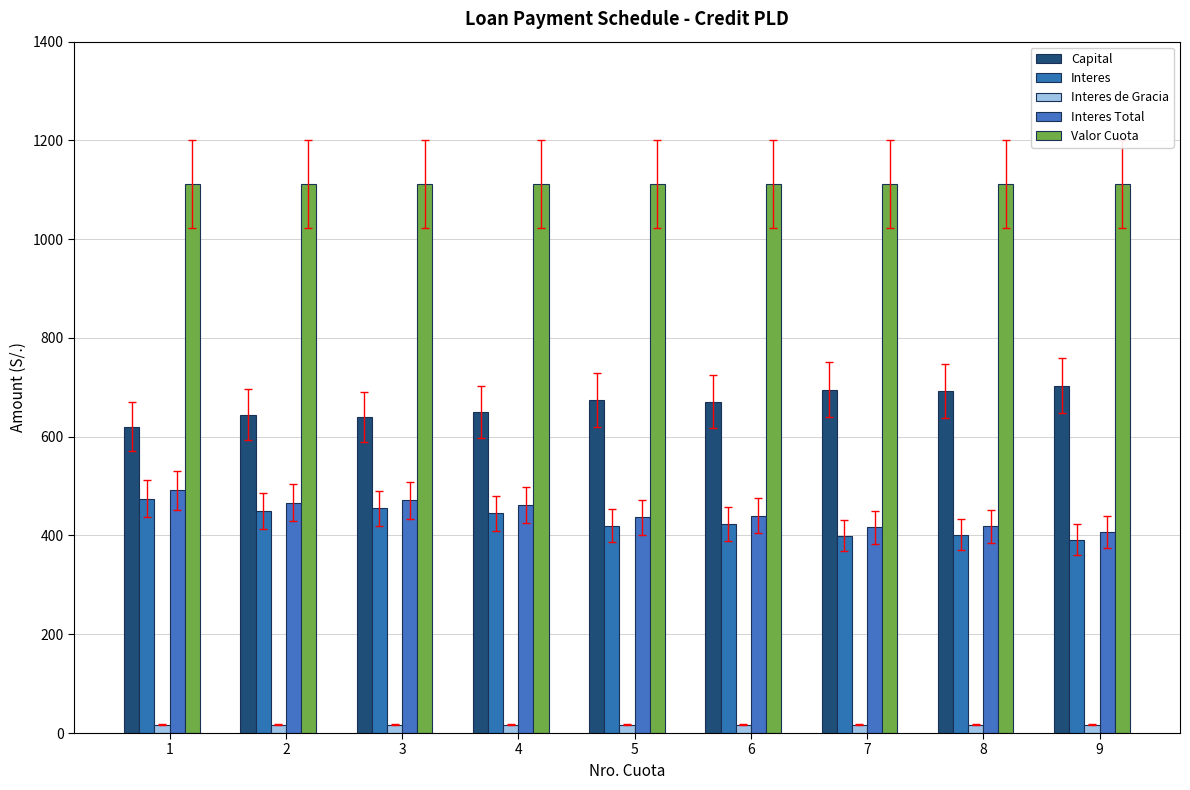

What is the total value across all series at 3?

2694.0